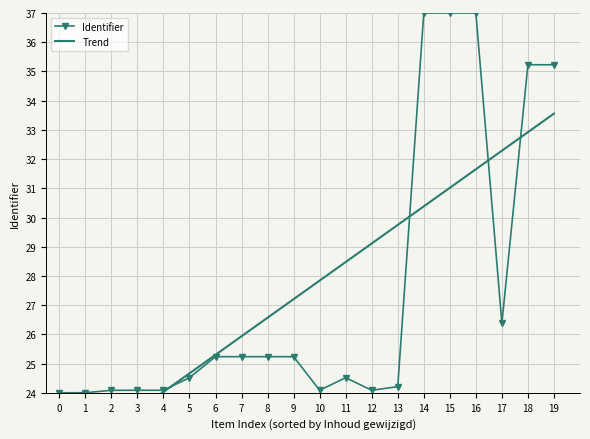

True or false: Identifier has a value of 25.2 at 6.

True